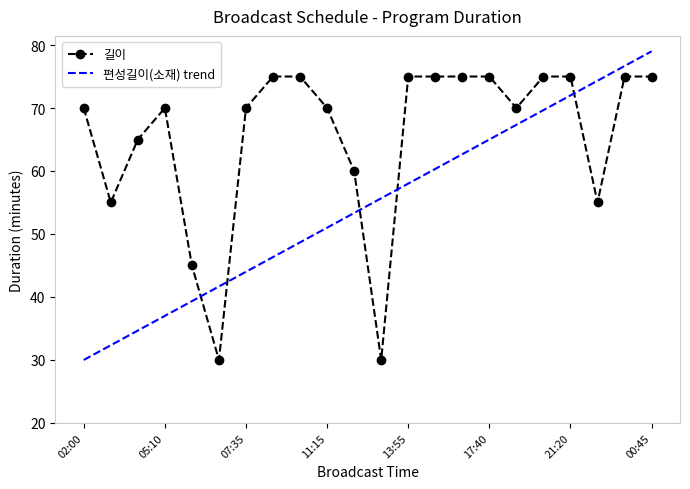

Where is the first local maximum?

05:10